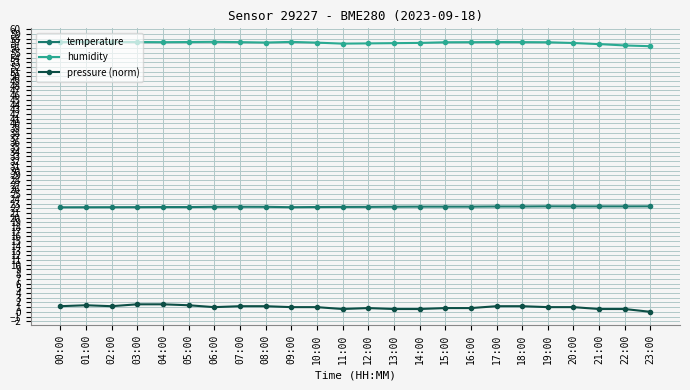

What is the greatest value displayed?

57.3